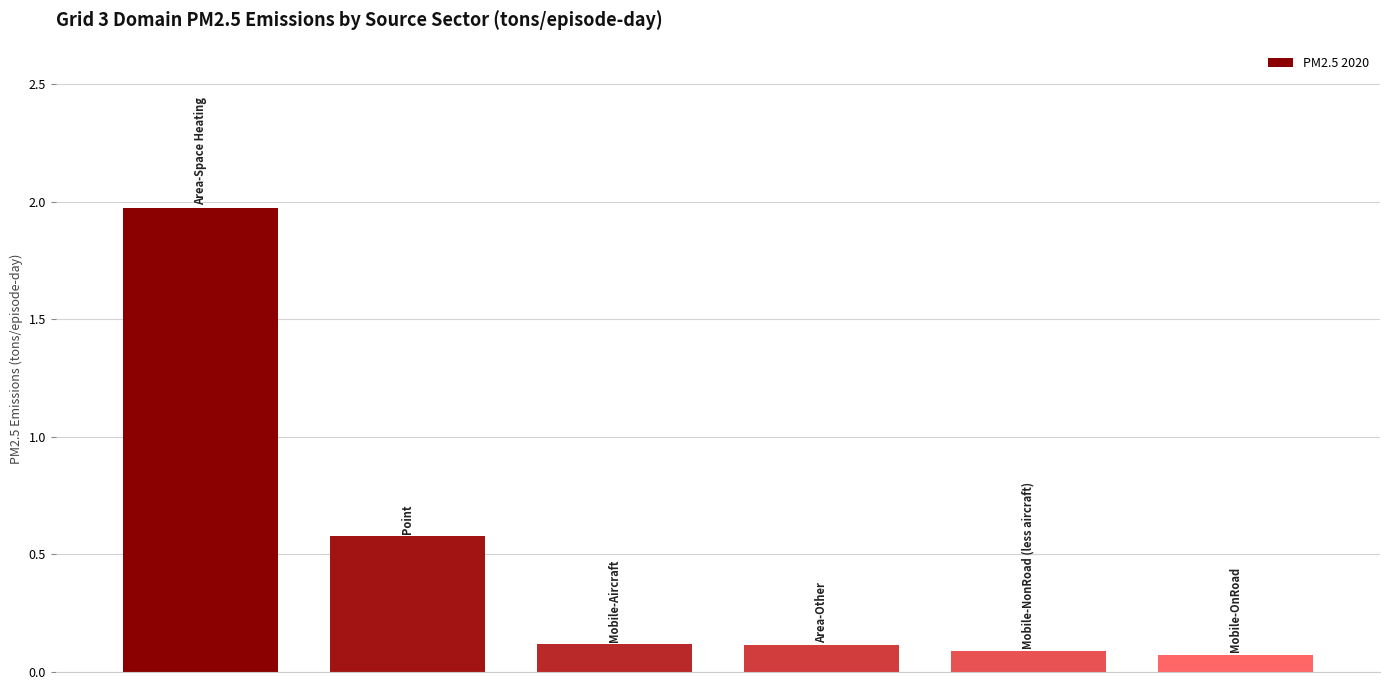

What is the average value?

0.5